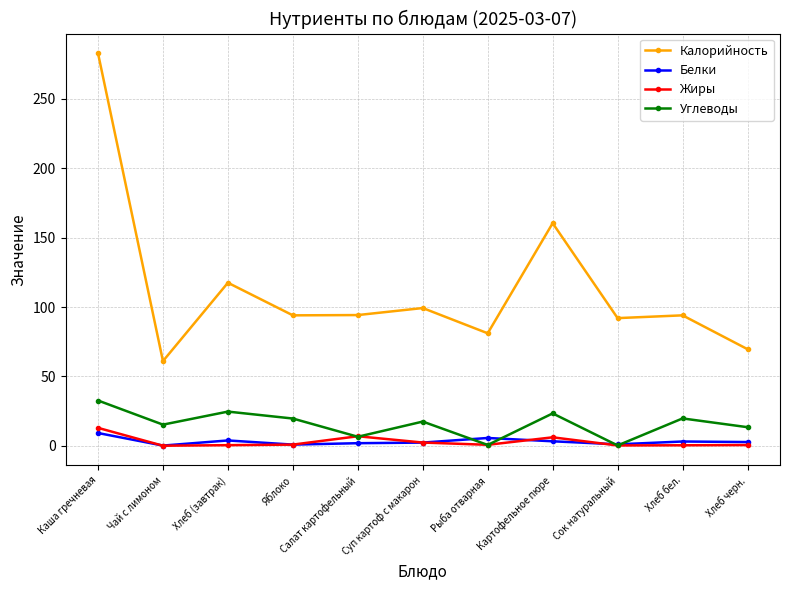

What is the label of the 8th point from the left?

Картофельное пюре